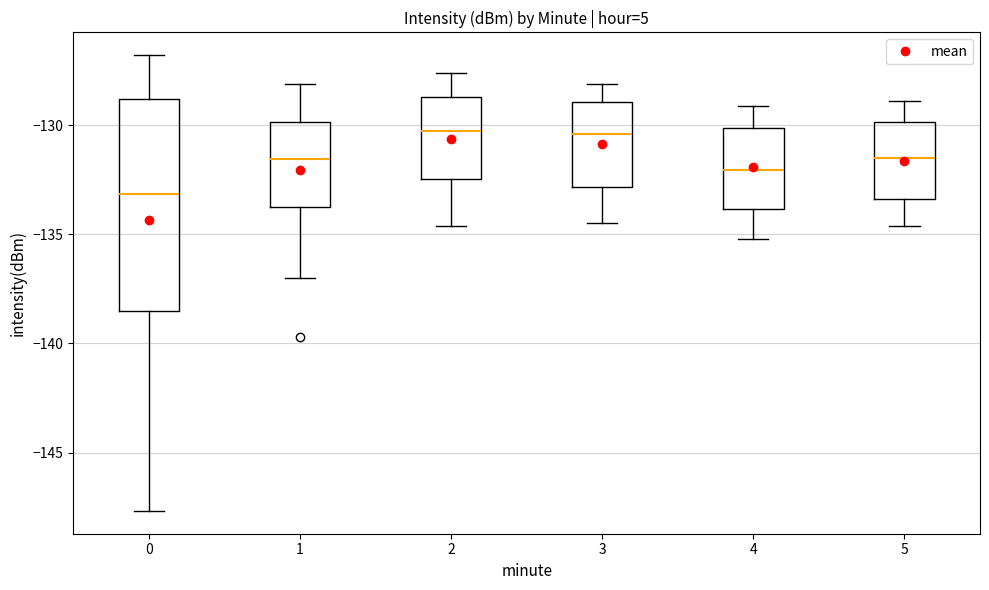

Where is the lower edge of the box at x = 1 on the y-axis? The values are not printed on the chart, so give them approximately, as read against the axis.

-133.5